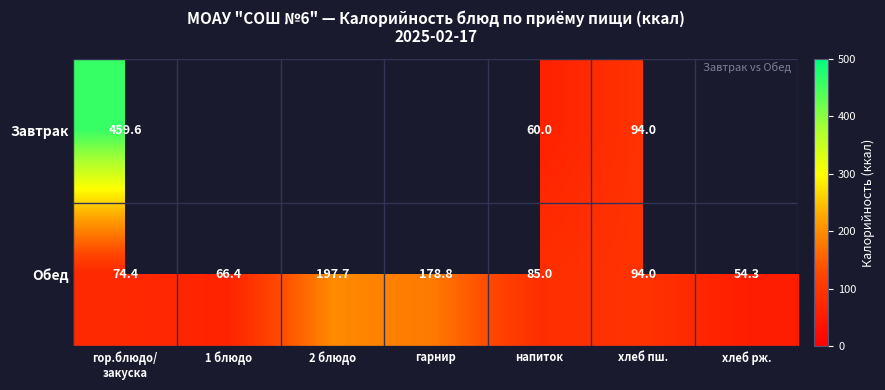

Which series changed the most between напиток and хлеб пш.?

Завтрак